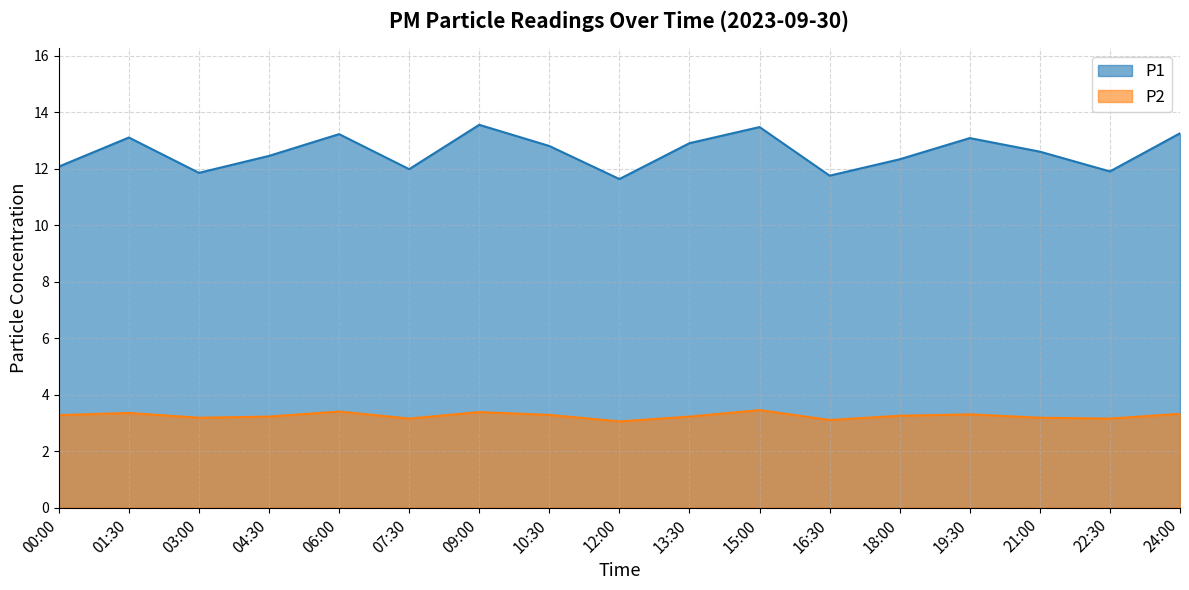

What is the difference between the P2 values at 24:00 and 06:00?

0.1